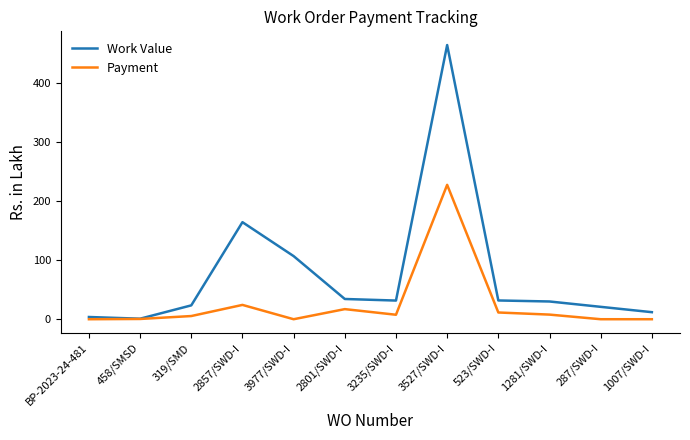

List the series in order of their peak value, lowest first.

Payment, Work Value